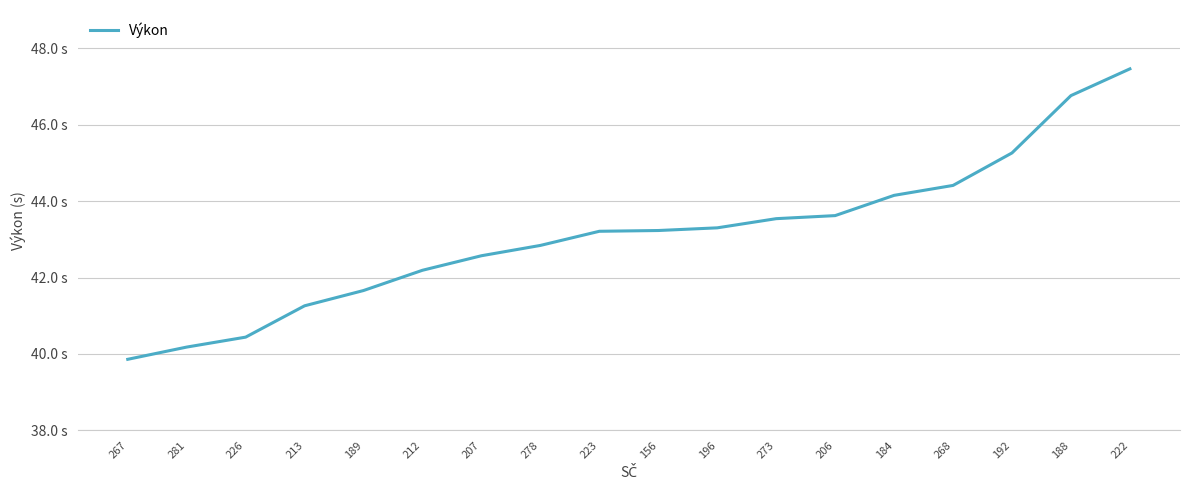

Is this an area chart (filled region under the line)?

No